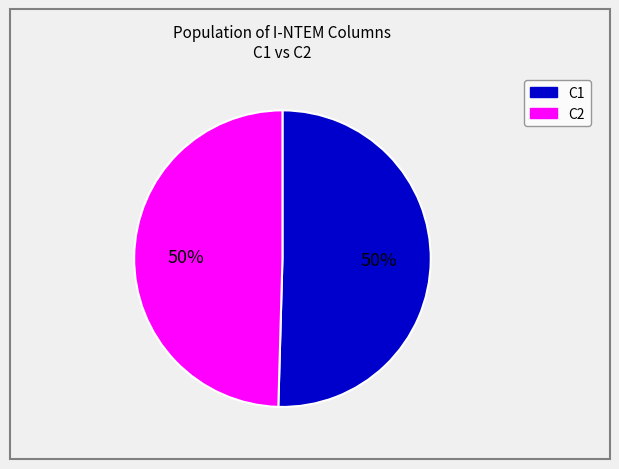

True or false: C2 accounts for 50% of the total.

True